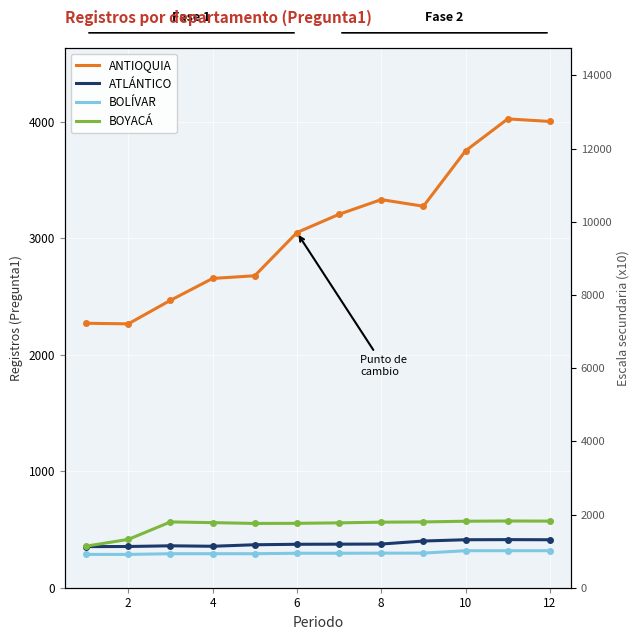

How many data points in BOLIVAR are less than 296?

5